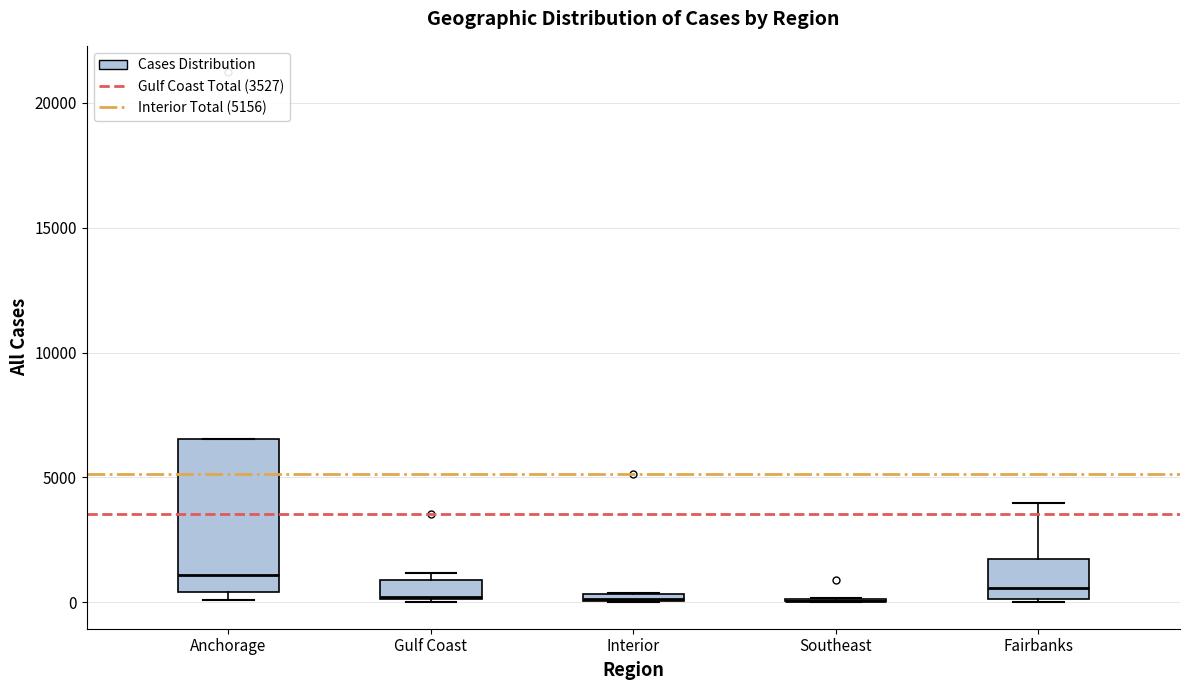

Where does the upper whisker of the box for Fairbanks end on the y-axis? The values are not printed on the chart, so give them approximately, as read against the axis.

4000